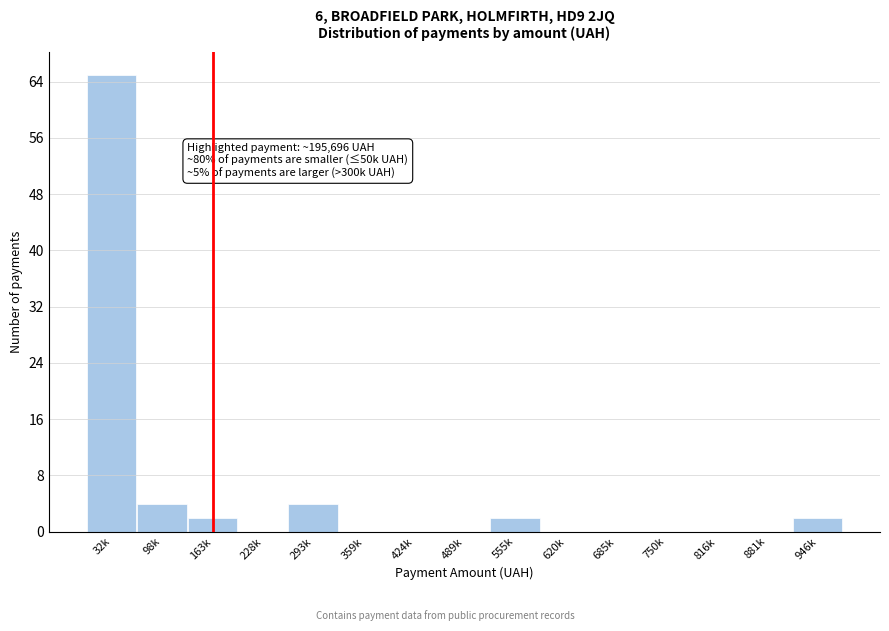

Reading left to right, extract all data points from this chart.

32k=65	98k=4	163k=2	228k=0	293k=4	359k=0	424k=0	489k=0	555k=2	620k=0	685k=0	750k=0	816k=0	881k=0	946k=2